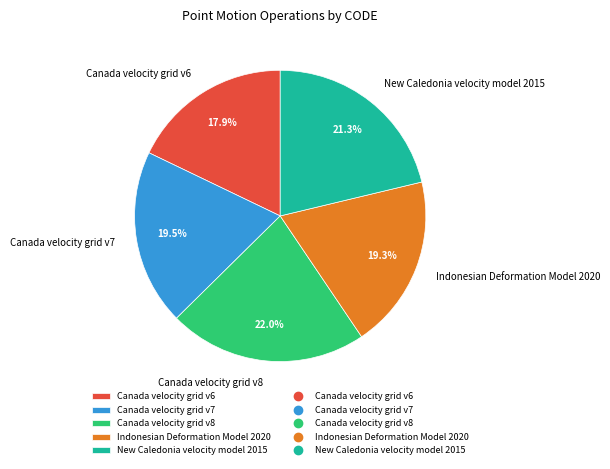

Which has a higher value, Indonesian Deformation Model 2020 or New Caledonia velocity model 2015?

New Caledonia velocity model 2015